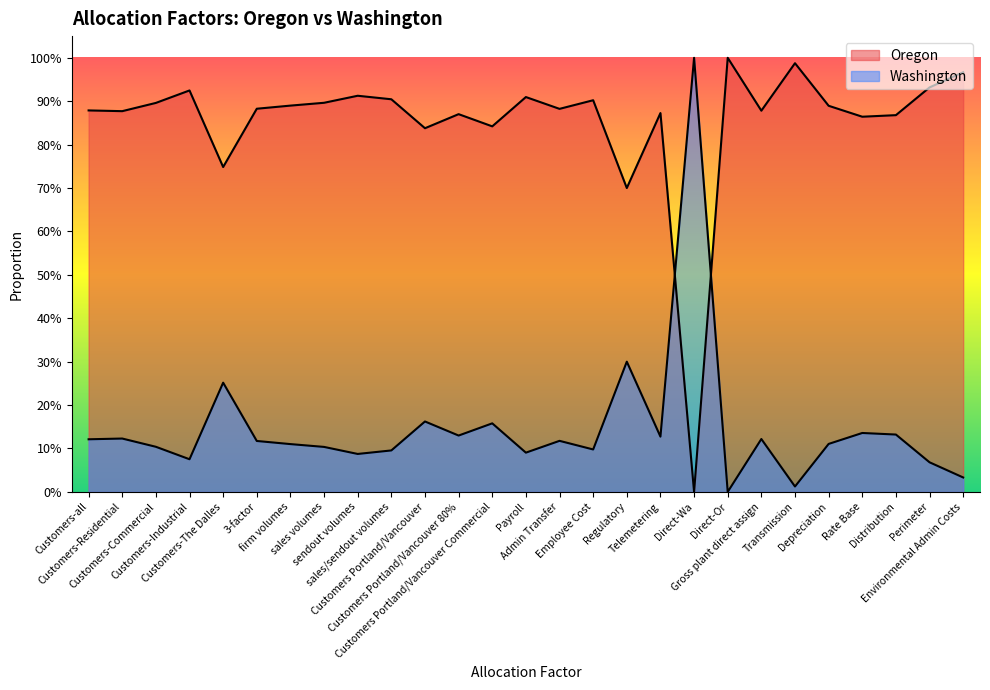

What is the sum of all Oregon values?

23.0